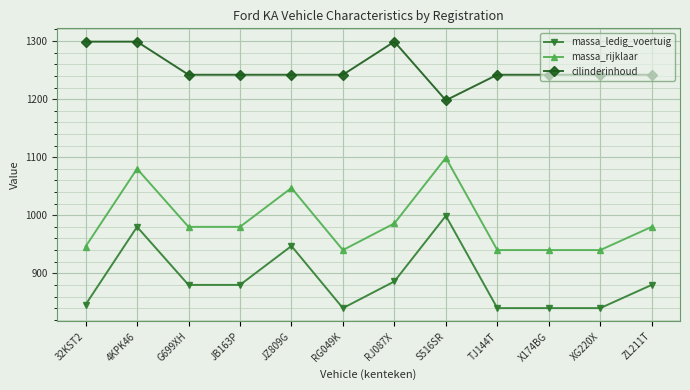

Is the value of massa_ledig_voertuig at RJ087X greater than the value of cilinderinhoud at JB163P?

No